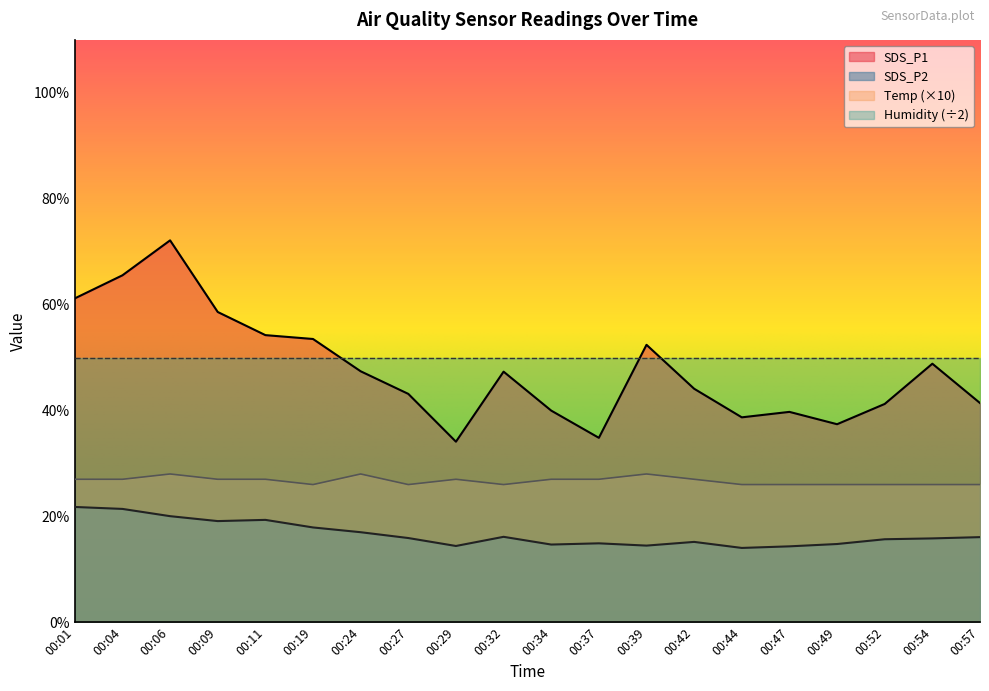

True or false: SDS_P1 and SDS_P2 cross at least once.

False